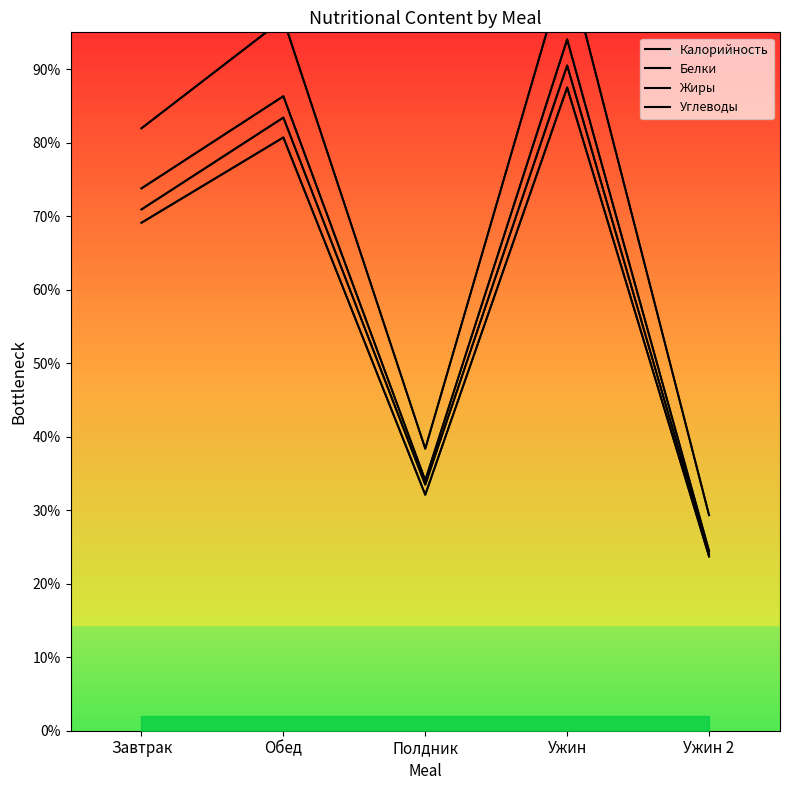

In Калорийность, how many points are lower than both neighbors (excluding endpoints)?

1